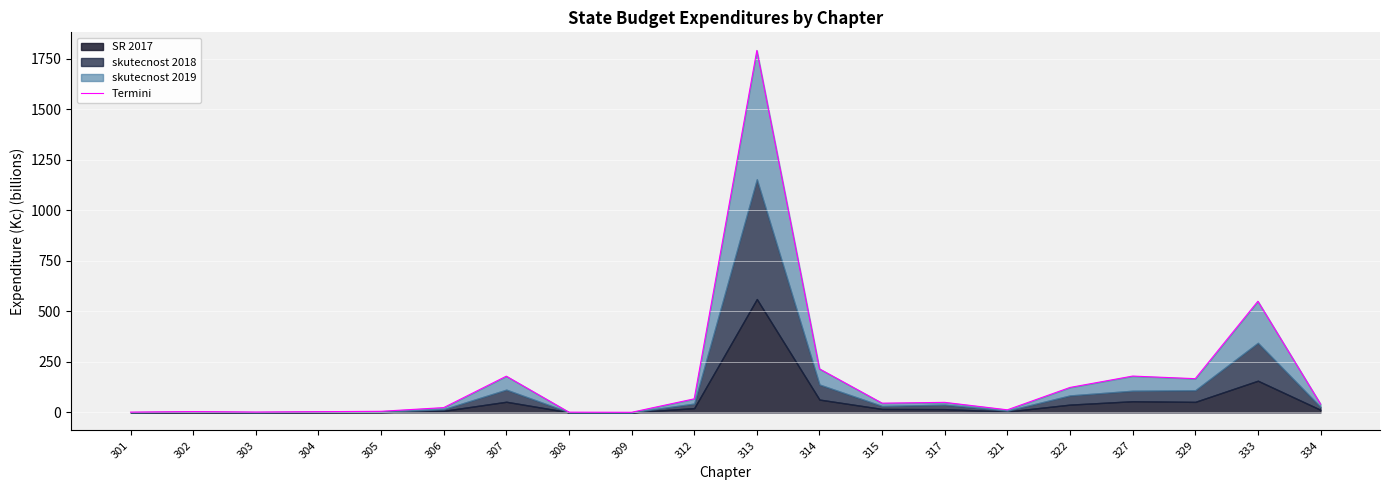

How many values are below 45?

10